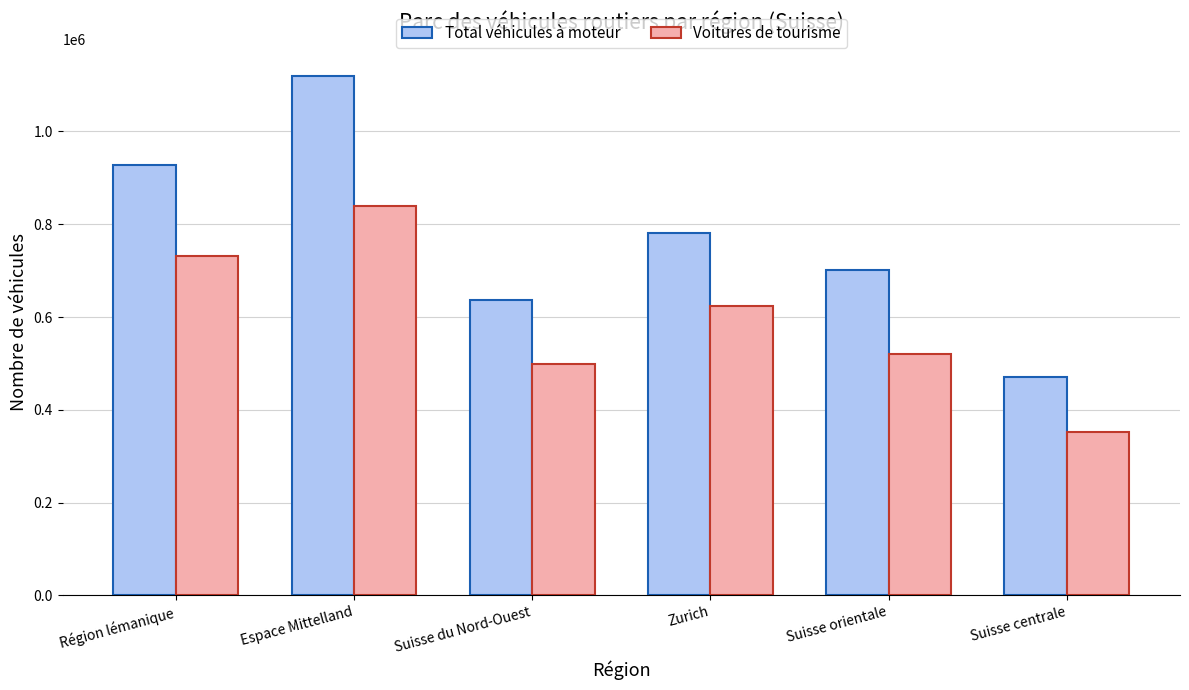

Reading left to right, transcribe all the data shown in this chart.

Total véhicules à moteur: Région lémanique=927679	Espace Mittelland=1120428	Suisse du Nord-Ouest=637748	Zurich=780891	Suisse orientale=701910	Suisse centrale=469933
Voitures de tourisme: Région lémanique=730732	Espace Mittelland=839824	Suisse du Nord-Ouest=497894	Zurich=622878	Suisse orientale=521274	Suisse centrale=352365